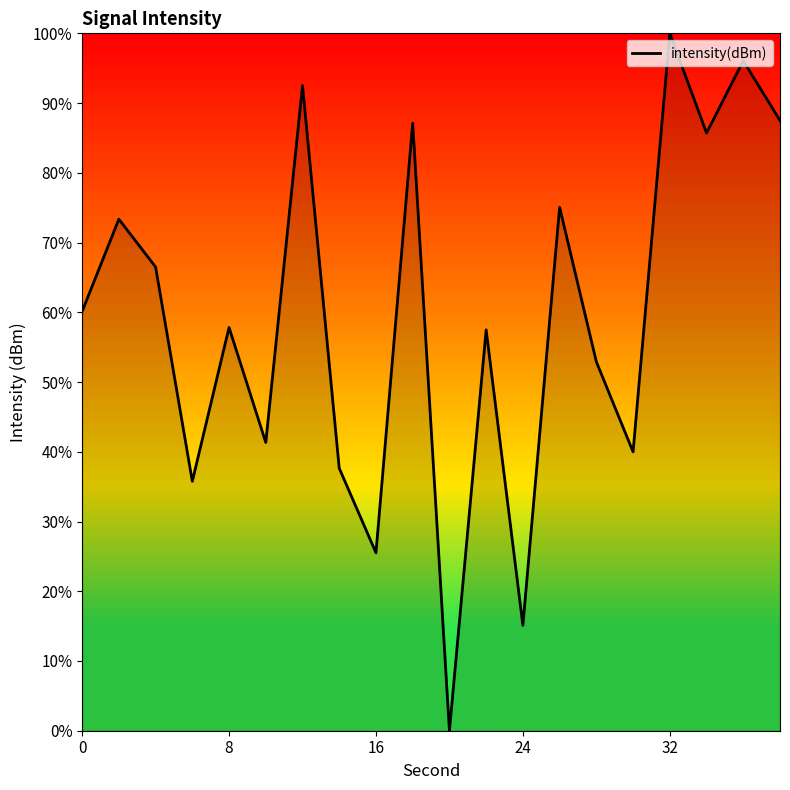

What is the difference between the maximum and minimum values?

100.0